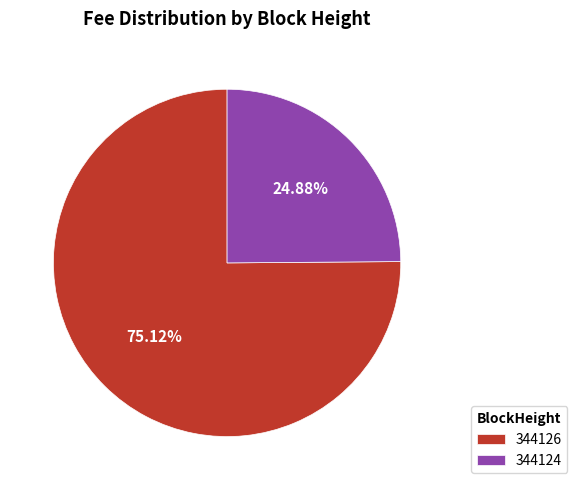

True or false: 344126 accounts for 75% of the total.

True